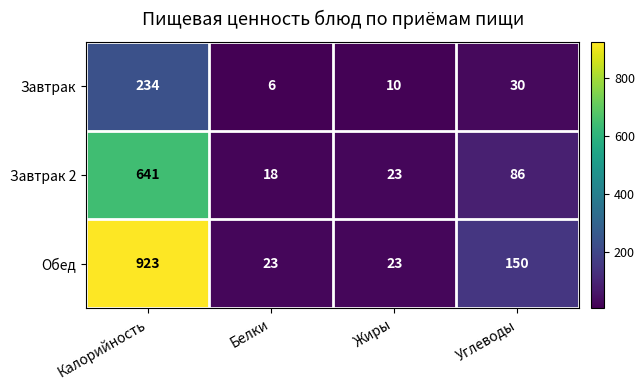

Reading left to right, extract all data points from this chart.

Завтрак: Калорийность=234	Белки=6	Жиры=10	Углеводы=30
Завтрак 2: Калорийность=641	Белки=18	Жиры=23	Углеводы=86
Обед: Калорийность=923	Белки=23	Жиры=23	Углеводы=150